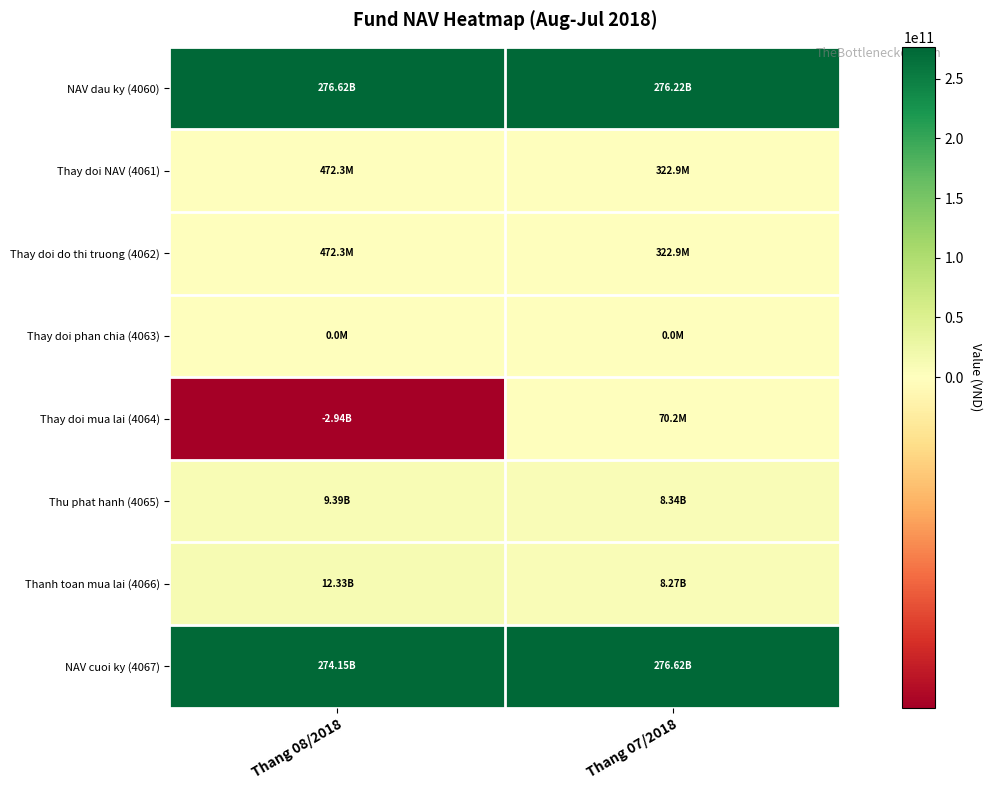

Reading left to right, extract all data points from this chart.

NAV dau ky (4060): Thang 08/2018=276616817597	Thang 07/2018=276223698454
Thay doi NAV (4061): Thang 08/2018=472300604	Thang 07/2018=322948117
Thay doi do thi truong (4062): Thang 08/2018=472300604	Thang 07/2018=322948117
Thay doi phan chia (4063): Thang 08/2018=0	Thang 07/2018=0
Thay doi mua lai (4064): Thang 08/2018=-2941211090	Thang 07/2018=70171026
Thu phat hanh (4065): Thang 08/2018=9388000000	Thang 07/2018=8336010056
Thanh toan mua lai (4066): Thang 08/2018=12329211090	Thang 07/2018=8265839030
NAV cuoi ky (4067): Thang 08/2018=274147907111	Thang 07/2018=276616817597